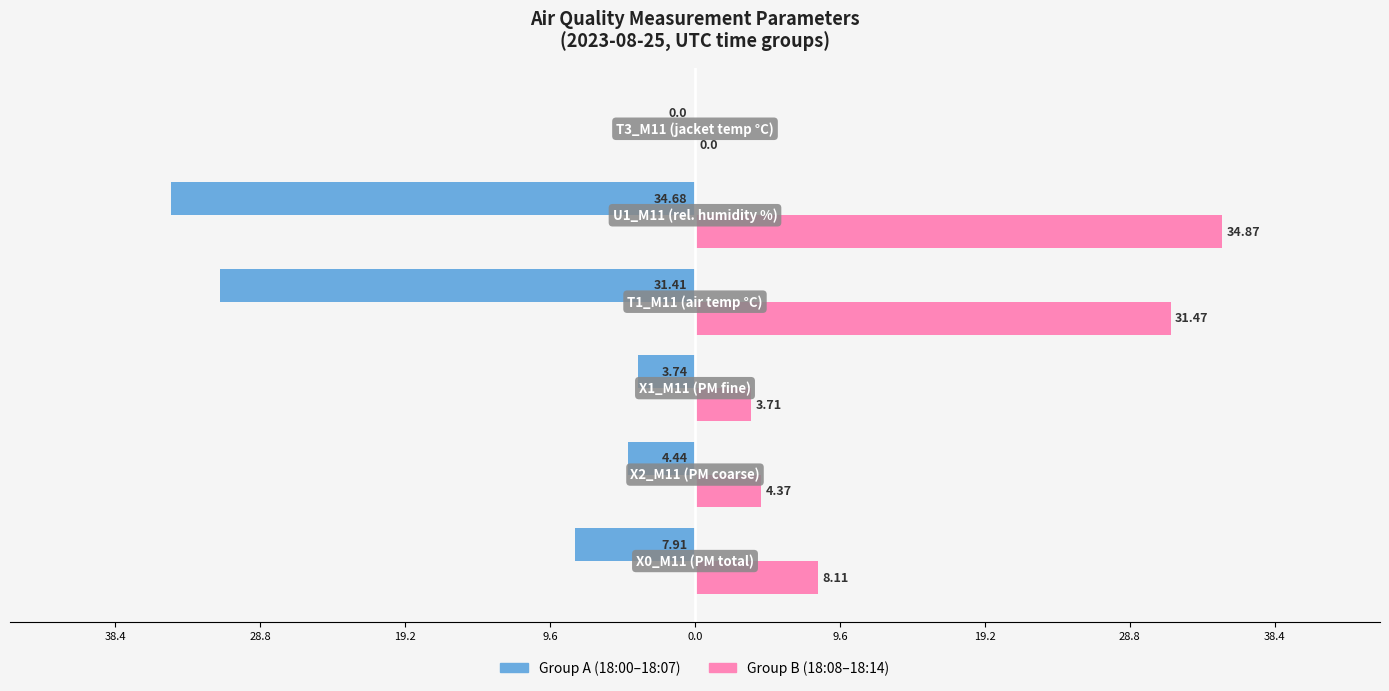

What are all the series names shown in the legend?

Group A (18:00–18:07), Group B (18:08–18:14)